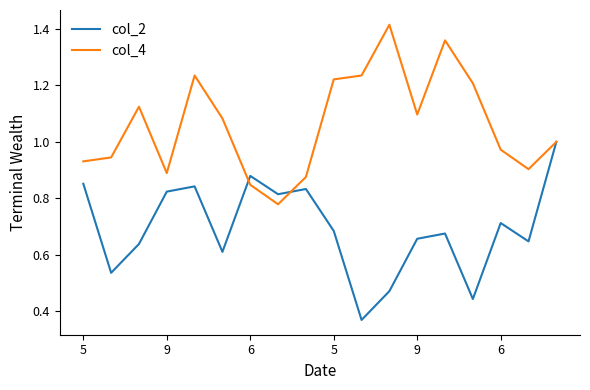

Which series has the largest total across all categories?

col_4